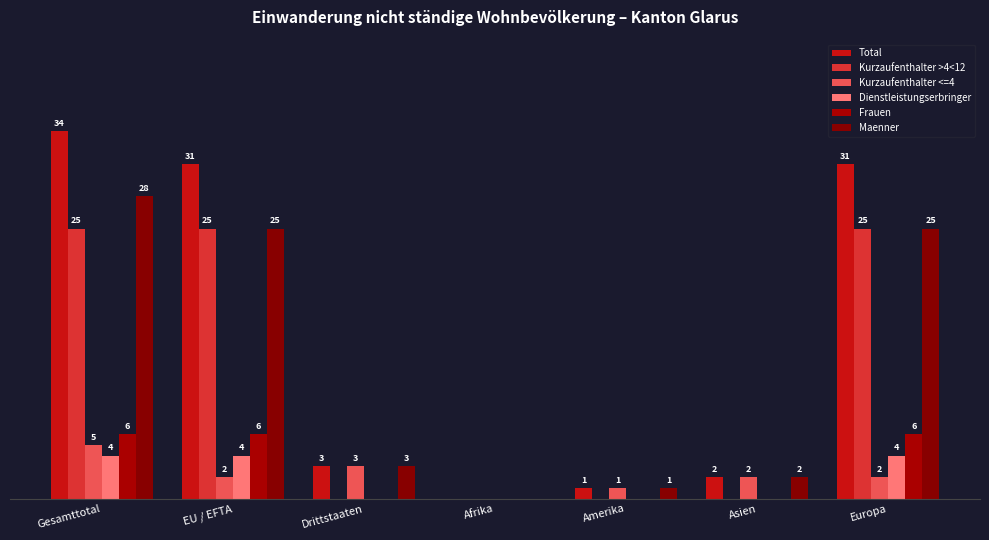

Is it true that Kurzaufenthalter <=4 equals 3 at Drittstaaten?

True